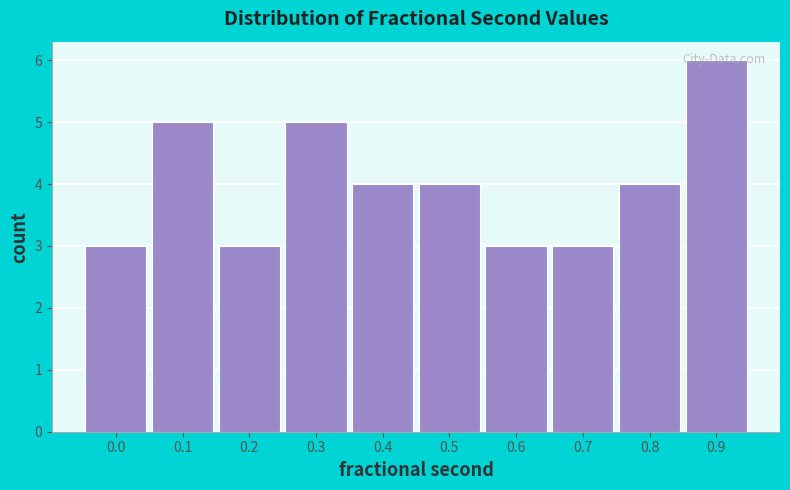

What is the difference between the maximum and minimum values?

3